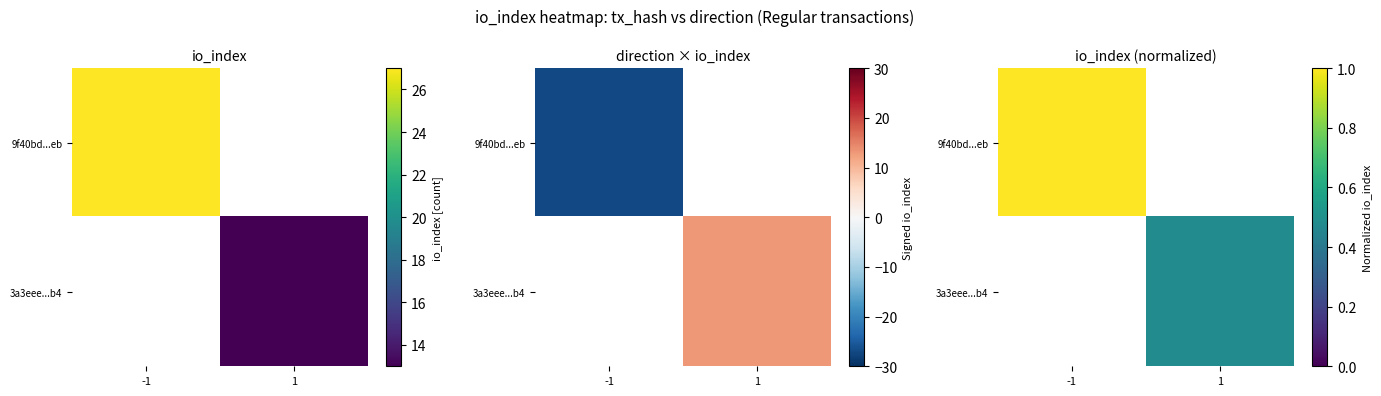

At -1, list the series in order from smallest to largest.

9f40bd...eb, 3a3eee...b4